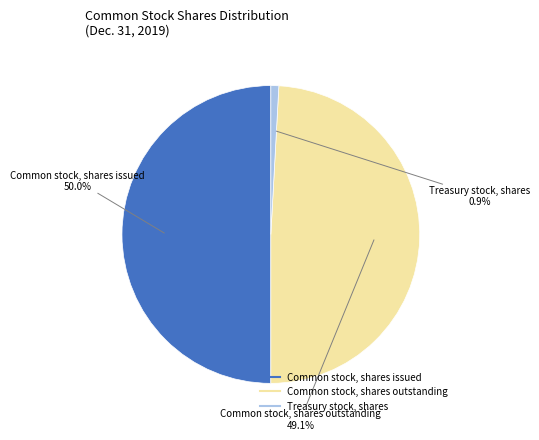

To the nearest percent, what percentage of the pie is Treasury stock, shares?

1%